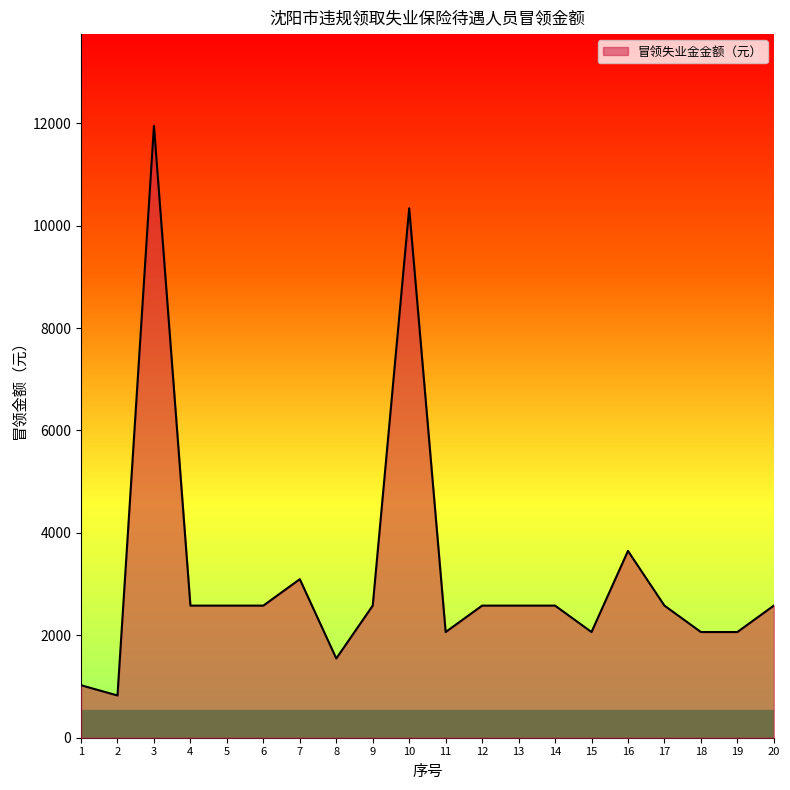

True or false: the data shows 3096.0 at 7.

True